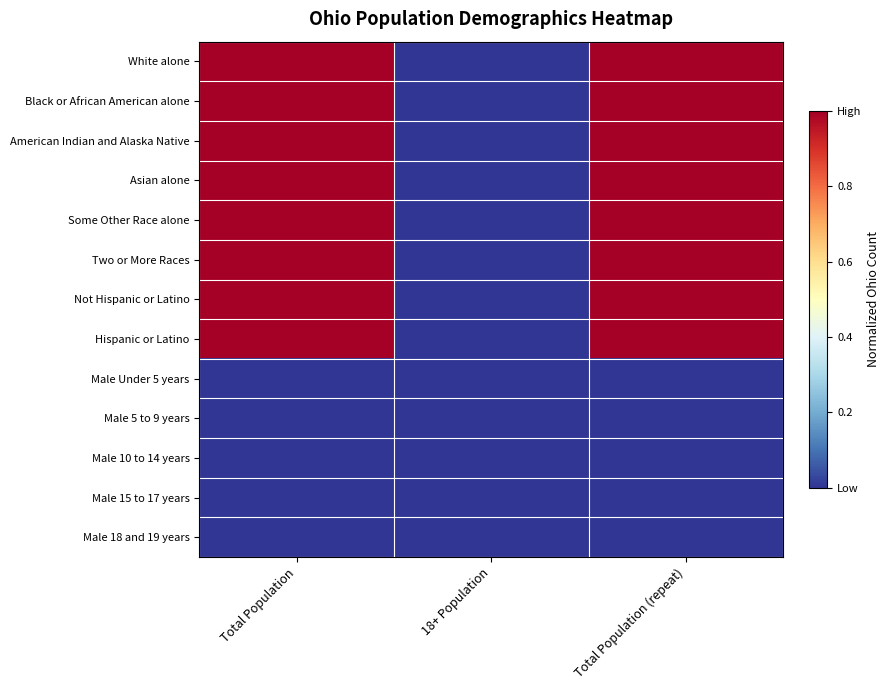

At which category does the chart reach its peak across all series?

Total Population